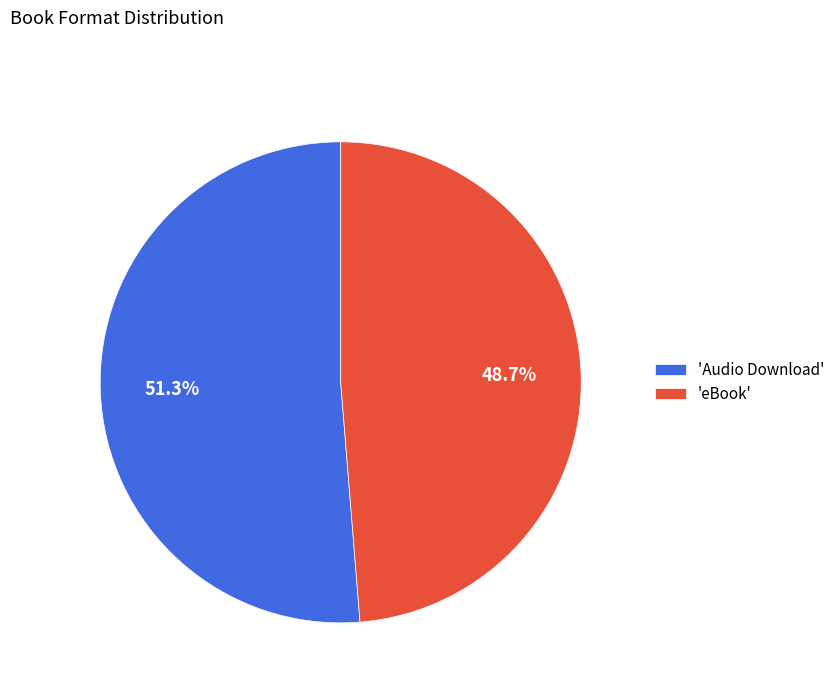

Rank the categories by value from highest to lowest.

'Audio Download', 'eBook'